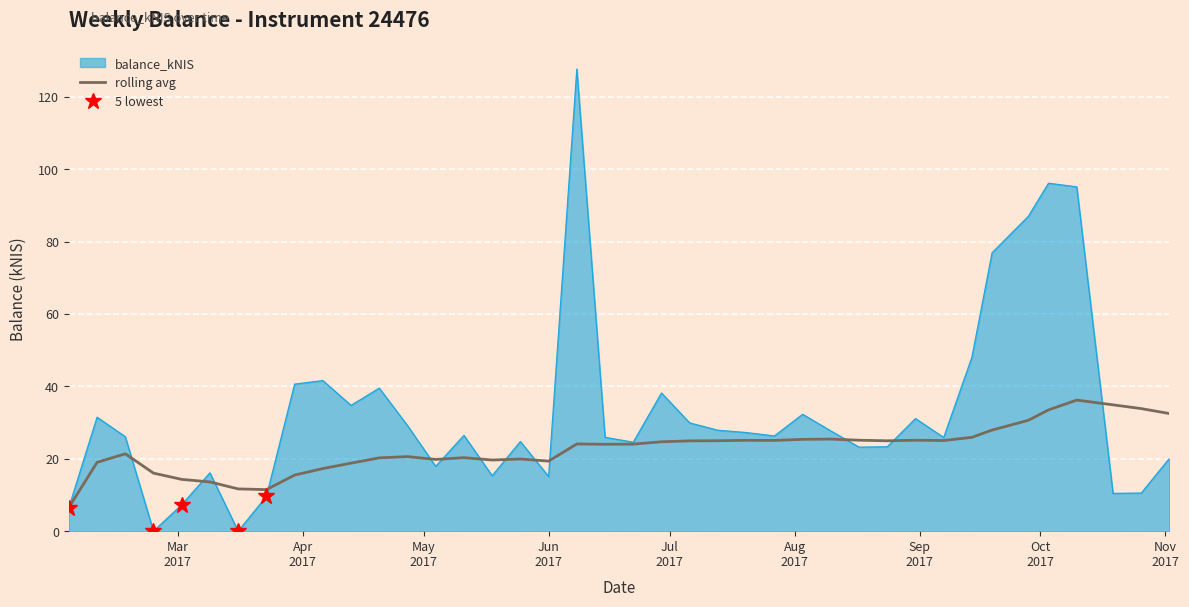

What is the greatest value displayed?

127.6